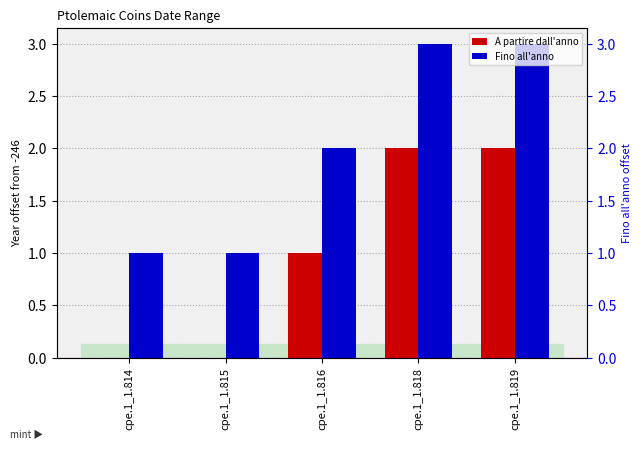

What is the difference between the maximum and minimum values in the Fino all'anno series?

2